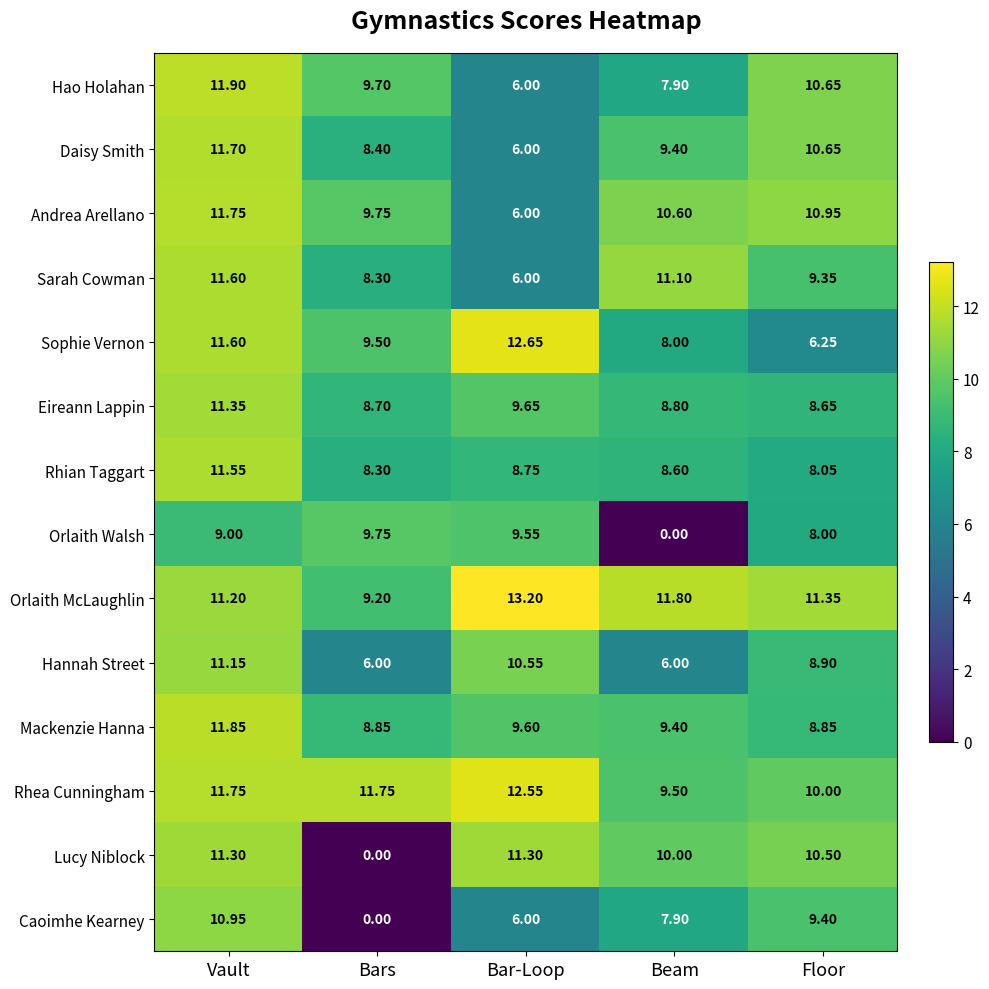

Which series has the largest range (max minus min)?

Lucy Niblock